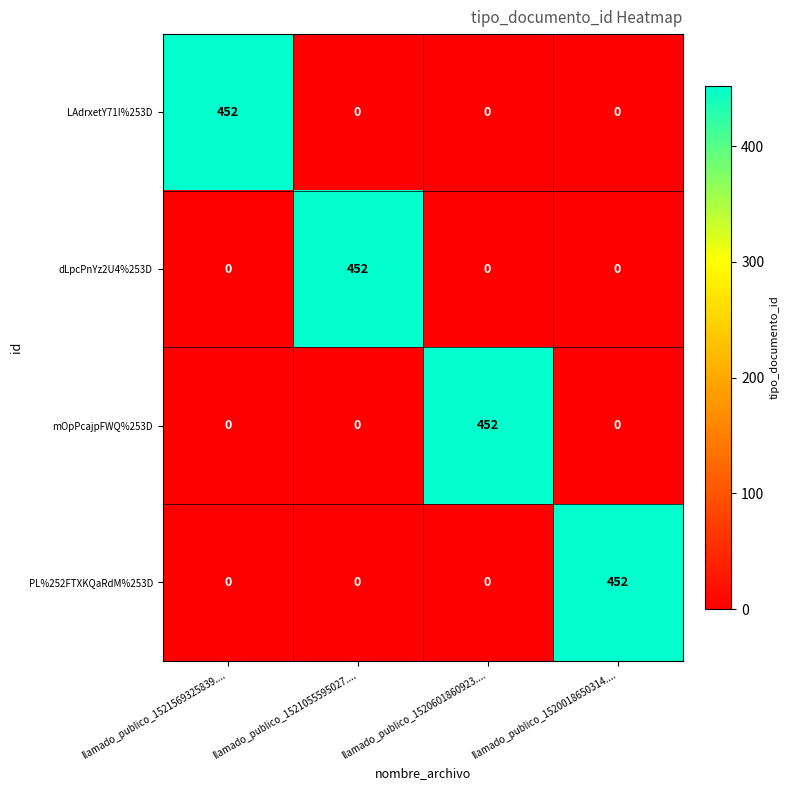

Is it true that mOpPcajpFWQ%253D equals 1.3 at llamado_publico_1521569325839....?

False